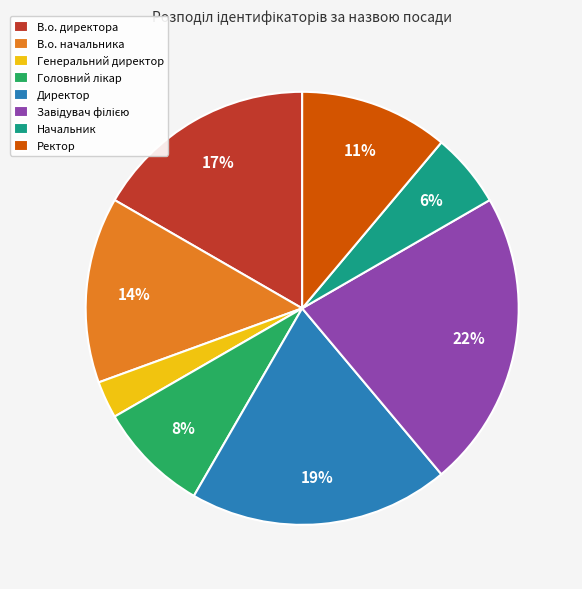

The Начальник slice represents 1% of the pie. True or false?

False